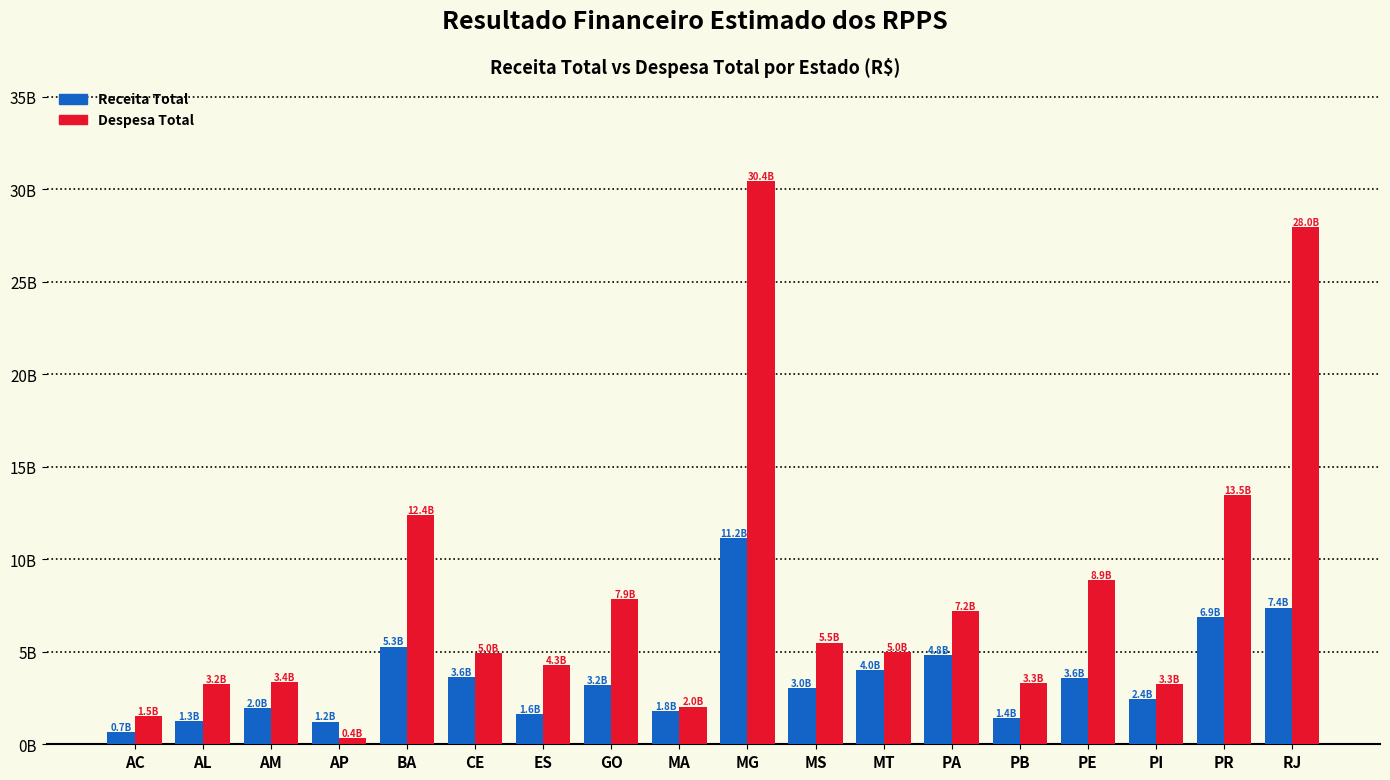

The value of Despesa Total at RJ is 27984084424.0. True or false?

True